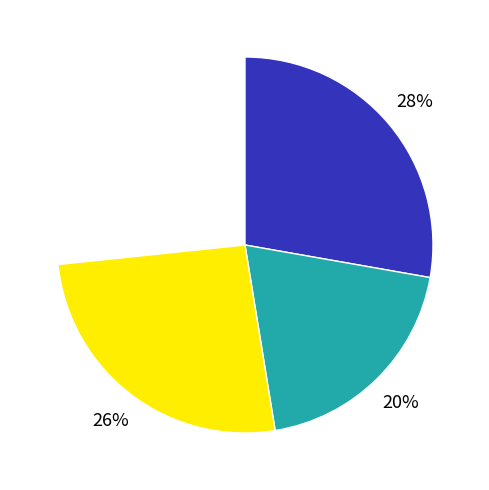

Which has a higher value, מדינות מפותחות אחרות or האיחוד האירופי?

מדינות מפותחות אחרות